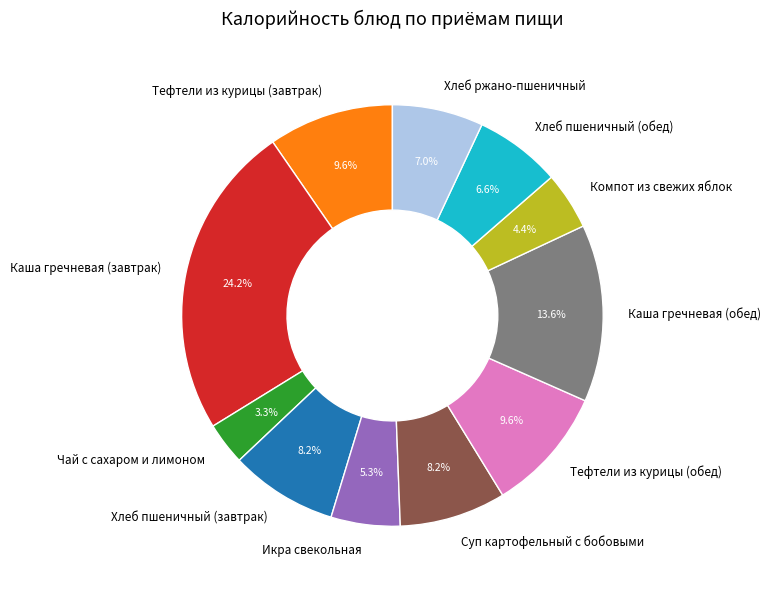

Does Каша гречневая (завтрак) account for over 50% of the chart?

No